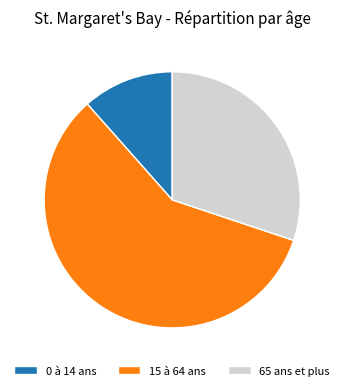

Rank the categories by value from lowest to highest.

0 à 14 ans, 65 ans et plus, 15 à 64 ans